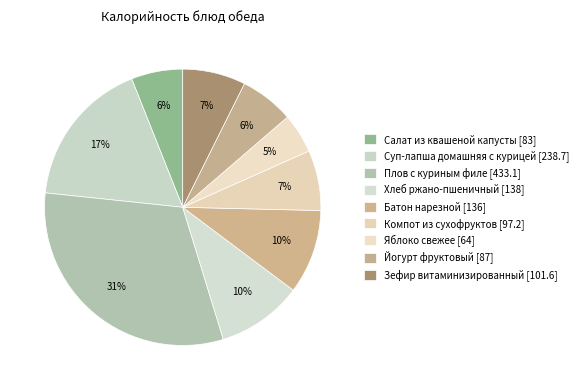

To the nearest percent, what percentage of the pie is Плов с куриным филе [433.1]?

31%